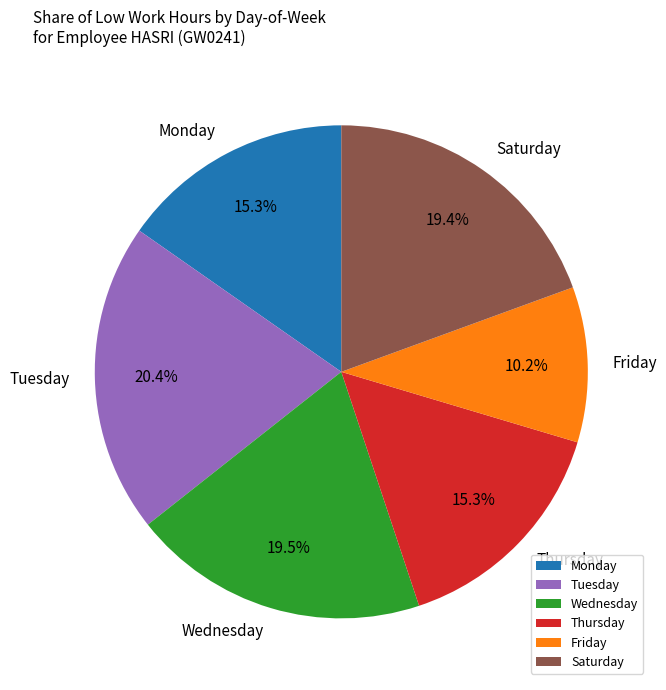

Does Tuesday represent more than half of the total?

No